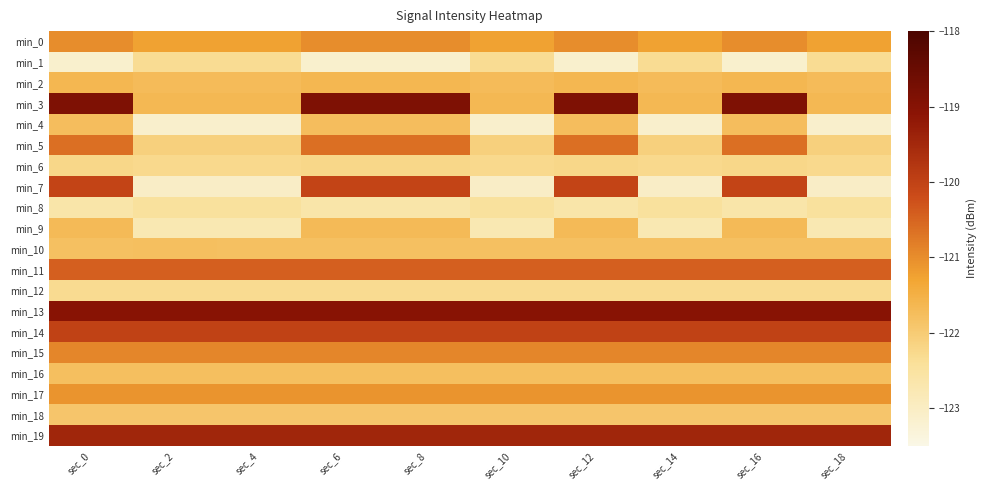

What is the total value across all series at sec_0?

-2422.3